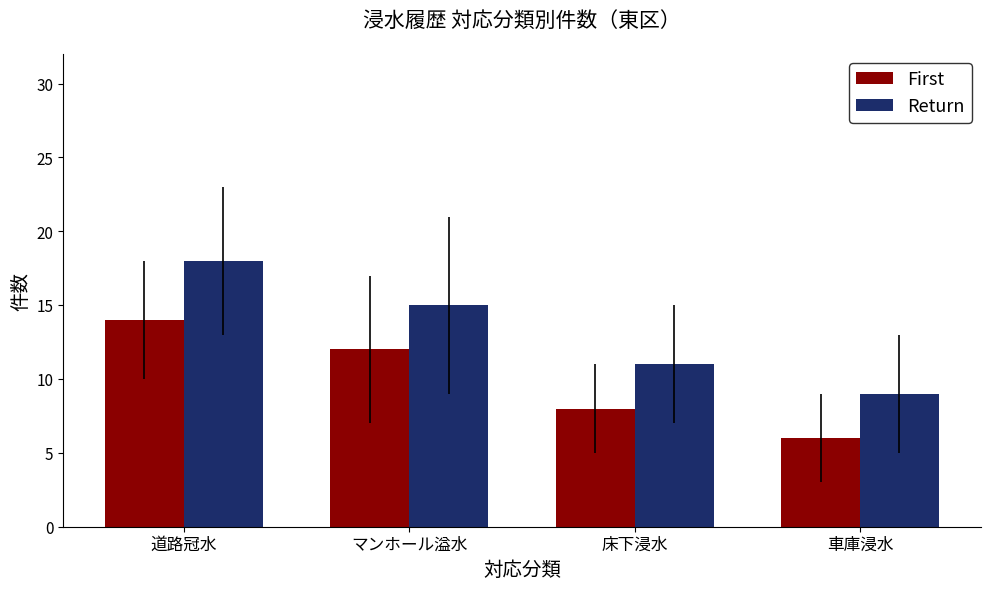

The value of Return at 車庫浸水 is 12. True or false?

False